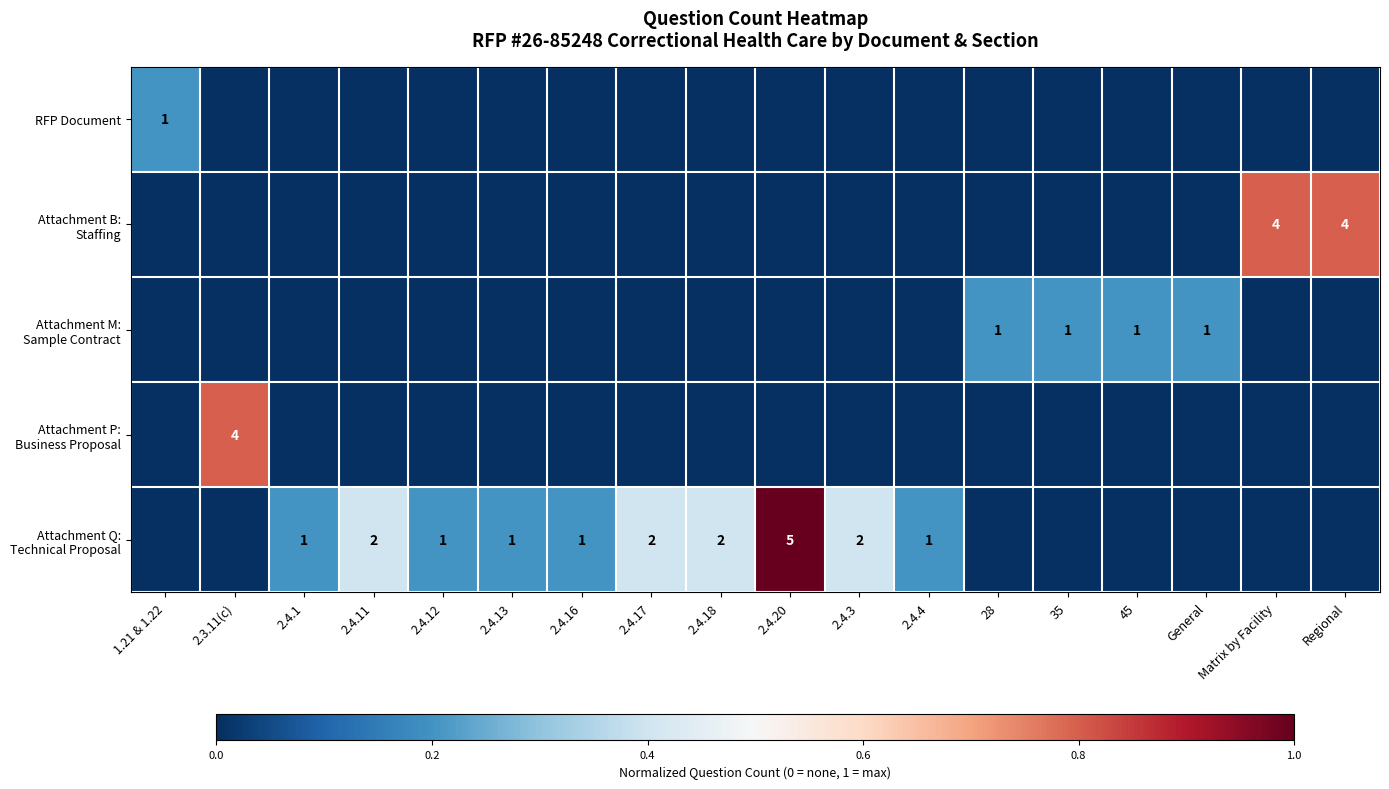

Between 2.4.17 and Matrix by Facility, which is larger?

2.4.17